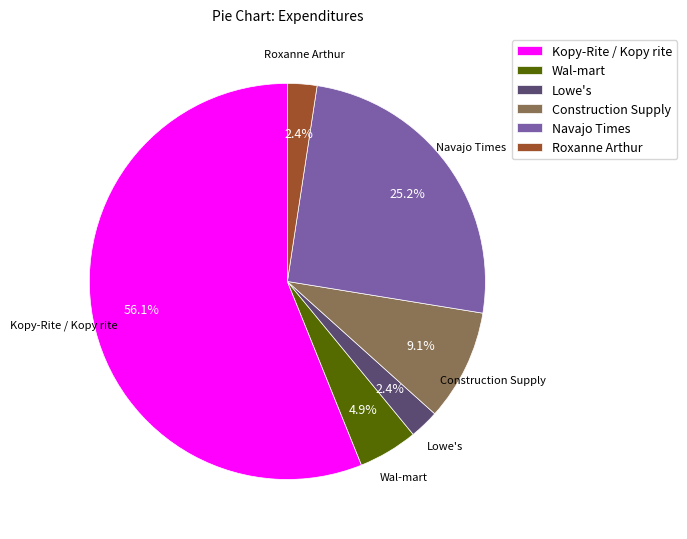

What percentage is NOT represented by Wal-mart?

95.1%